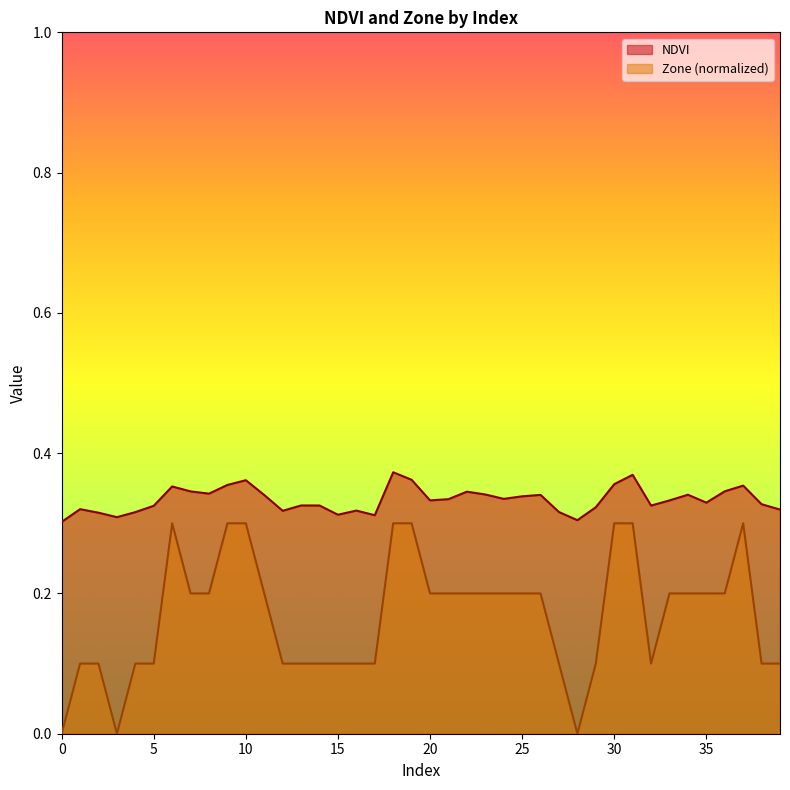

True or false: NDVI and Zone cross at least once.

False